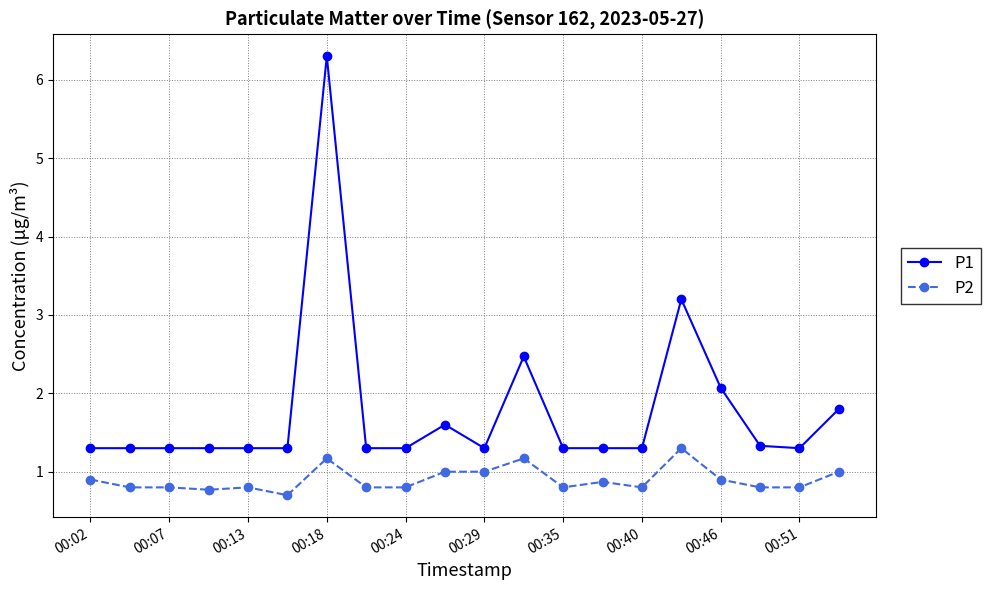

Reading left to right, transcribe all the data shown in this chart.

P1: 1.3	1.3	1.3	1.3	1.3	1.3	6.3	1.3	1.3	1.6	1.3	2.5	1.3	1.3	1.3	3.2	2.1	1.3	1.3	1.8
P2: 0.9	0.8	0.8	0.8	0.8	0.7	1.2	0.8	0.8	1.0	1.0	1.2	0.8	0.9	0.8	1.3	0.9	0.8	0.8	1.0